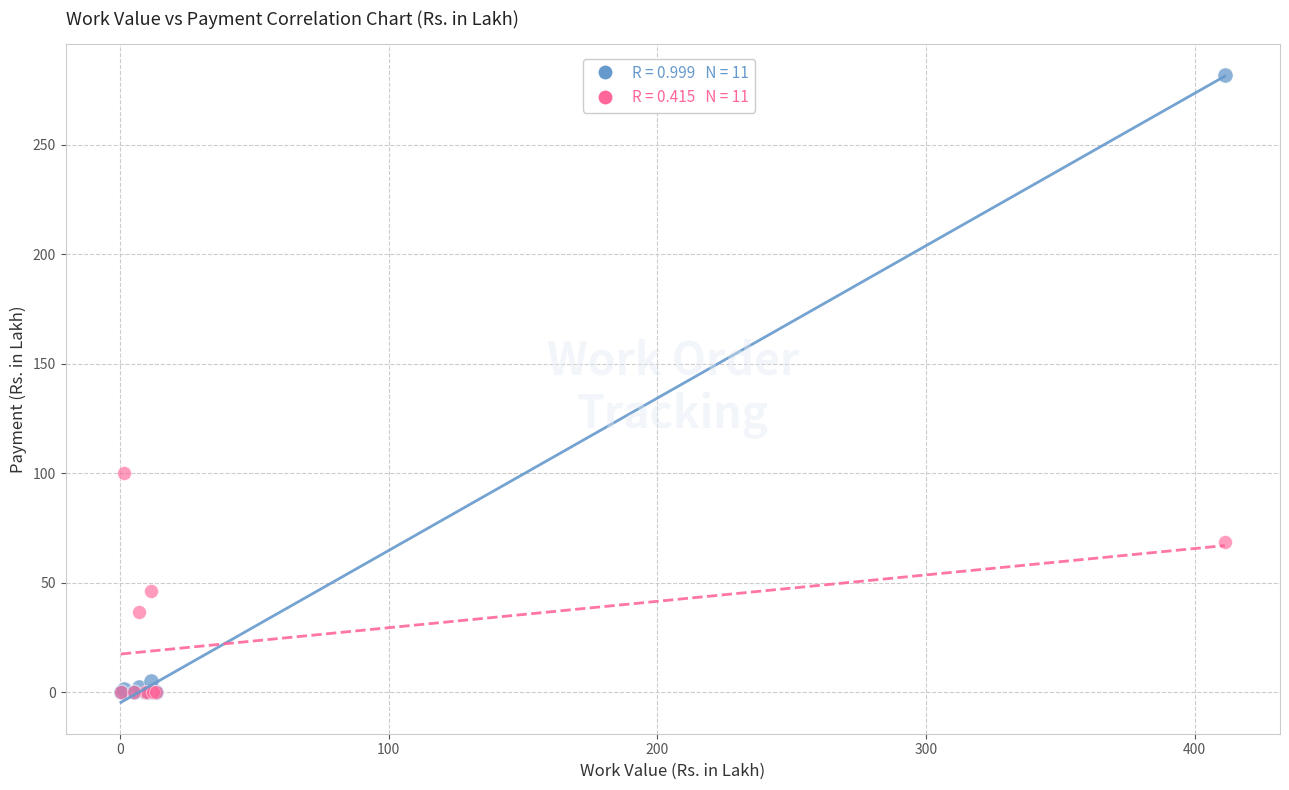

Across all series, what Y value is closest to 140?

100.0